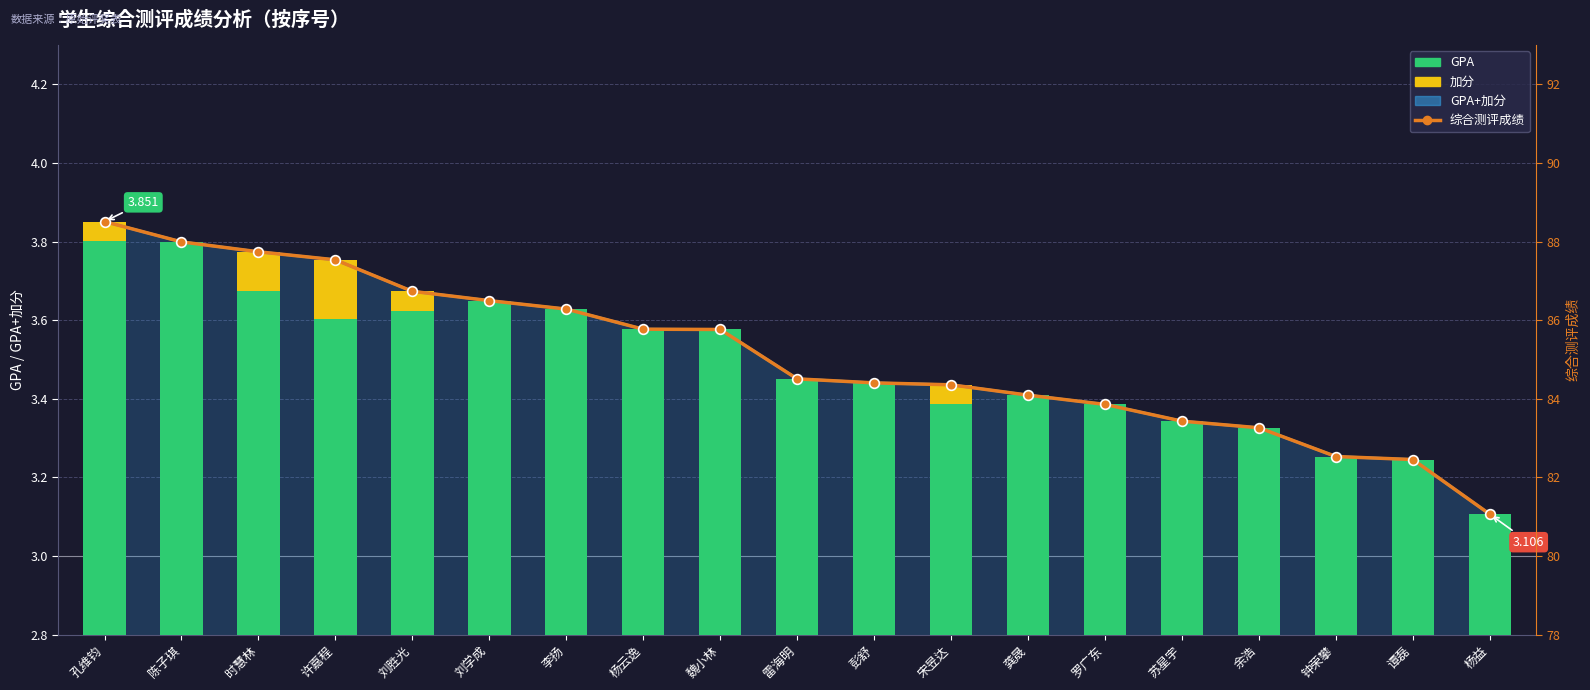

Reading left to right, what are all the values shown in this chart?

GPA+加分: 孔维钧=3.9	陈子琪=3.8	时慧林=3.8	许嘉程=3.8	刘胜光=3.7	刘学成=3.6	李扬=3.6	杨云逸=3.6	魏小林=3.6	雷海明=3.5	彭舒=3.4	宋昱达=3.4	龚晟=3.4	罗广东=3.4	苏星宇=3.3	余浩=3.3	钟荣攀=3.3	谭磊=3.2	杨益=3.1
GPA: 孔维钧=3.8	陈子琪=3.8	时慧林=3.7	许嘉程=3.6	刘胜光=3.6	刘学成=3.6	李扬=3.6	杨云逸=3.6	魏小林=3.6	雷海明=3.5	彭舒=3.4	宋昱达=3.4	龚晟=3.4	罗广东=3.4	苏星宇=3.3	余浩=3.3	钟荣攀=3.3	谭磊=3.2	杨益=3.1
加分: 孔维钧=0.0	陈子琪=0.0	时慧林=0.1	许嘉程=0.1	刘胜光=0.0	刘学成=0.0	李扬=0.0	杨云逸=0.0	魏小林=0.0	雷海明=0.0	彭舒=0.0	宋昱达=0.0	龚晟=0.0	罗广东=0.0	苏星宇=0.0	余浩=0.0	钟荣攀=0.0	谭磊=0.0	杨益=0.0
综合测评成绩: 孔维钧=88.5	陈子琪=88.0	时慧林=87.7	许嘉程=87.5	刘胜光=86.7	刘学成=86.5	李扬=86.3	杨云逸=85.8	魏小林=85.8	雷海明=84.5	彭舒=84.4	宋昱达=84.4	龚晟=84.1	罗广东=83.9	苏星宇=83.4	余浩=83.3	钟荣攀=82.5	谭磊=82.5	杨益=81.1